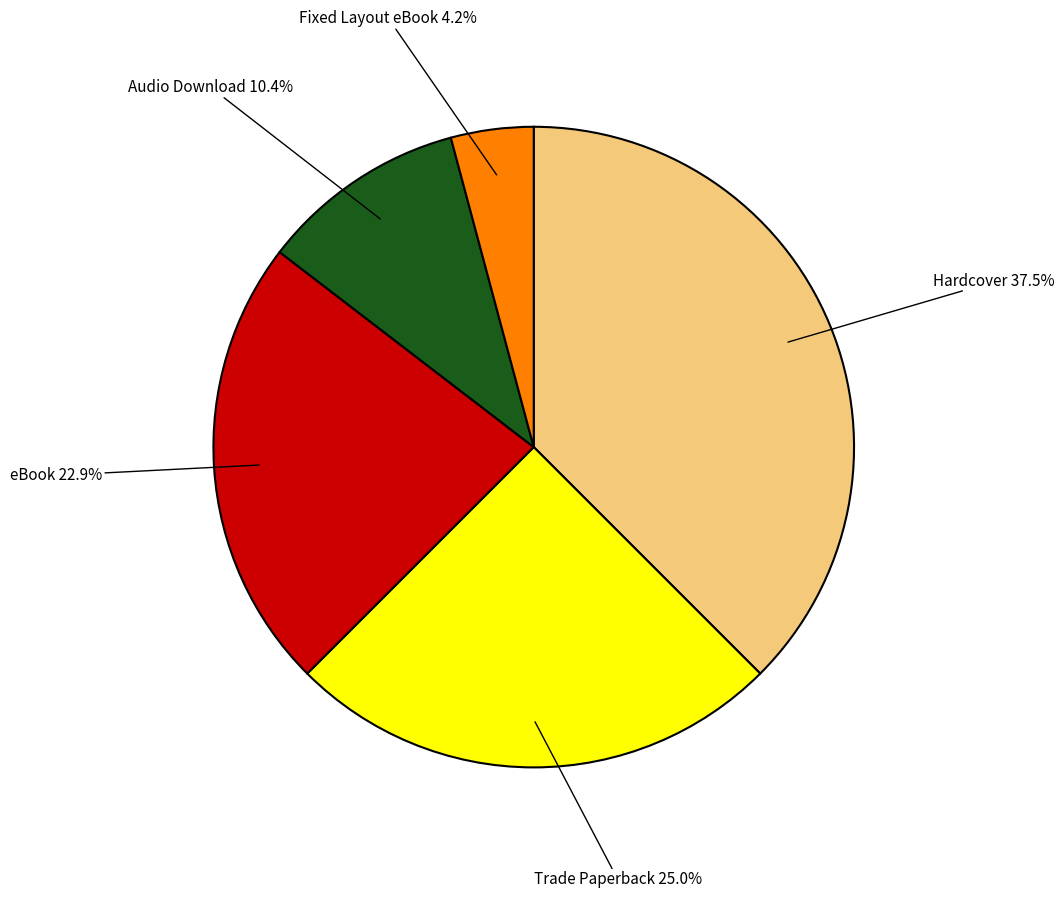

Does any single category account for the majority?

No